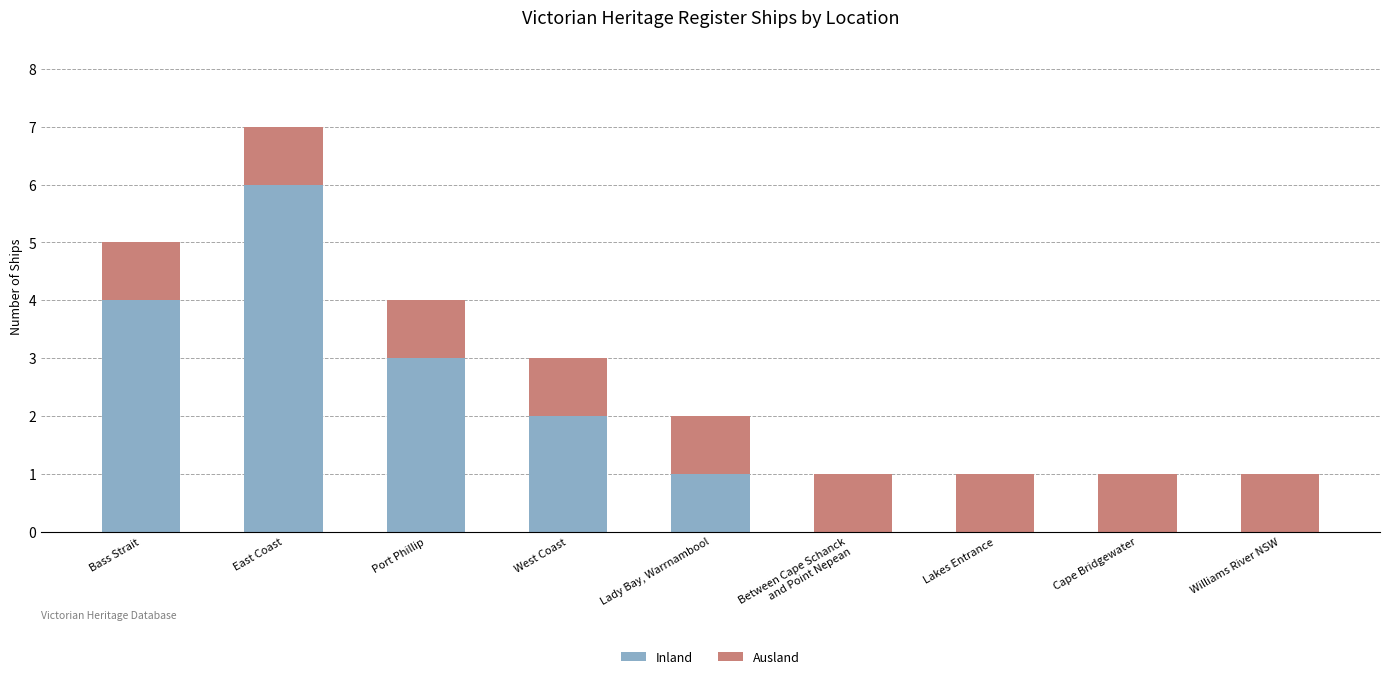

What is the total value across all series at East Coast?

7